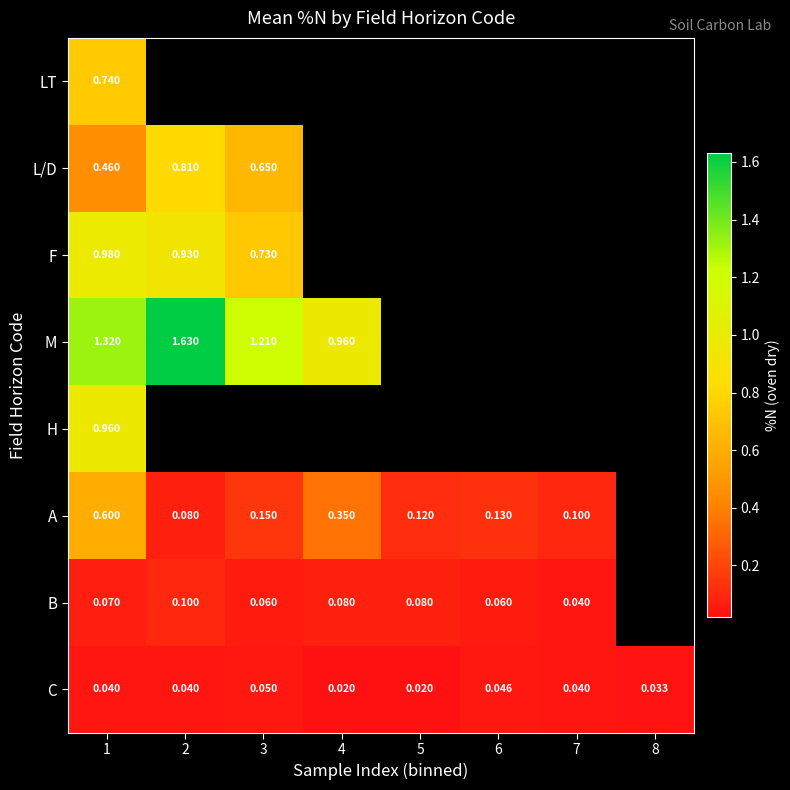

Is the value of B at 4 greater than the value of L/D at 3?

No